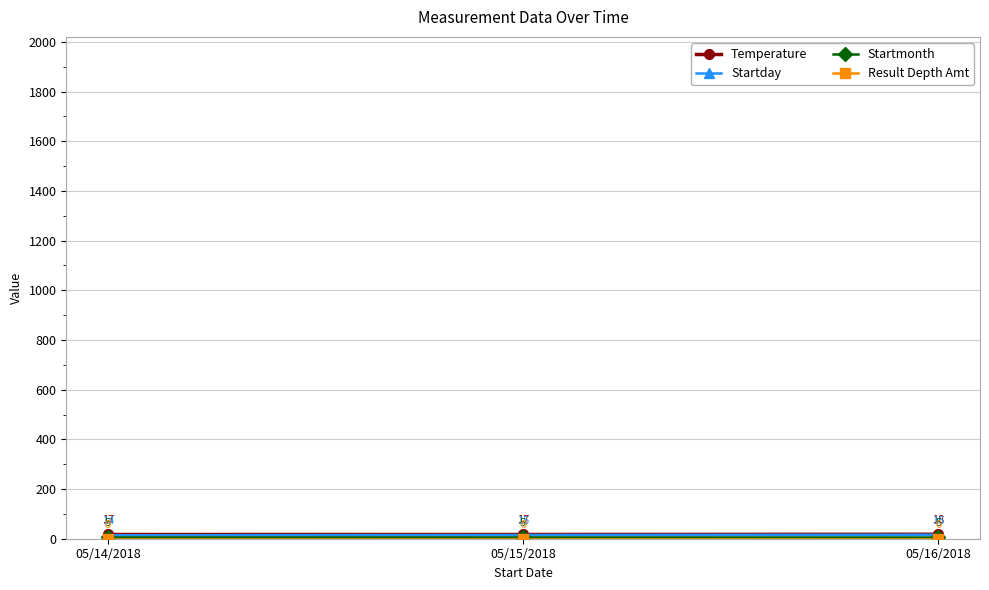

What position from the right is 05/15/2018?

2